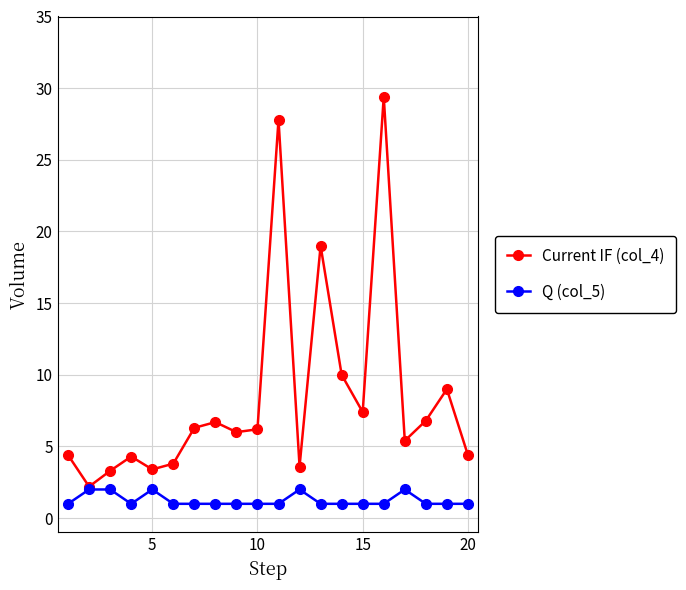

What is the average value of the Current IF (col_4) series?

8.5